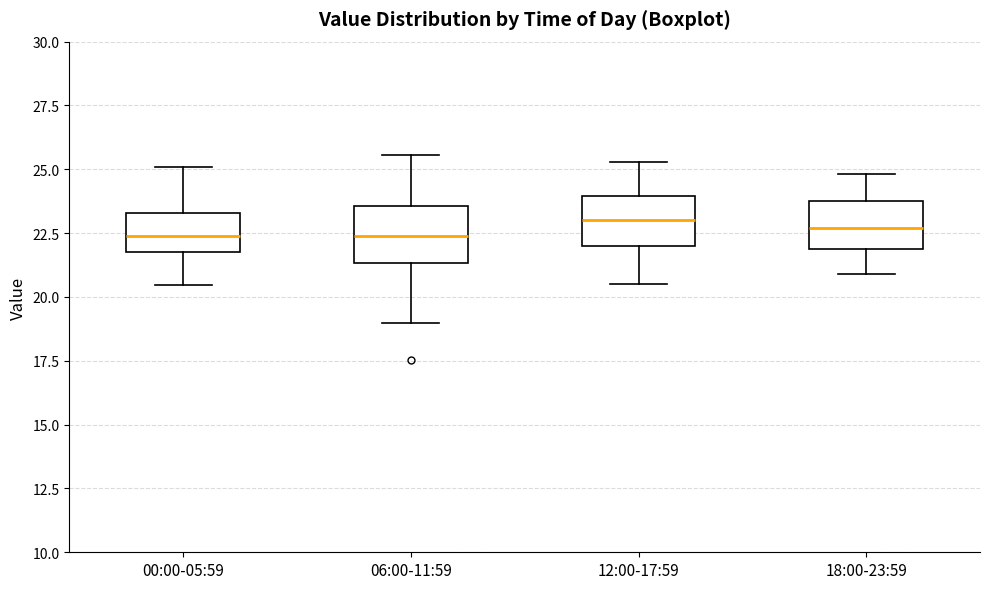

Reading left to right, transcribe this box plot: for each box, give where its median line is, the range the box spans, and where its two whiskers end, as read against the y-axis. The values are not printed on the chart, so give them approximately, as read against the axis.

00:00-05:59: median 22.5, box 22.0 to 23.5, whiskers 20.5 to 25.0
06:00-11:59: median 22.5, box 21.5 to 23.5, whiskers 19.0 to 25.5
12:00-17:59: median 23.0, box 22.0 to 24.0, whiskers 20.5 to 25.5
18:00-23:59: median 22.5, box 22.0 to 24.0, whiskers 21.0 to 25.0